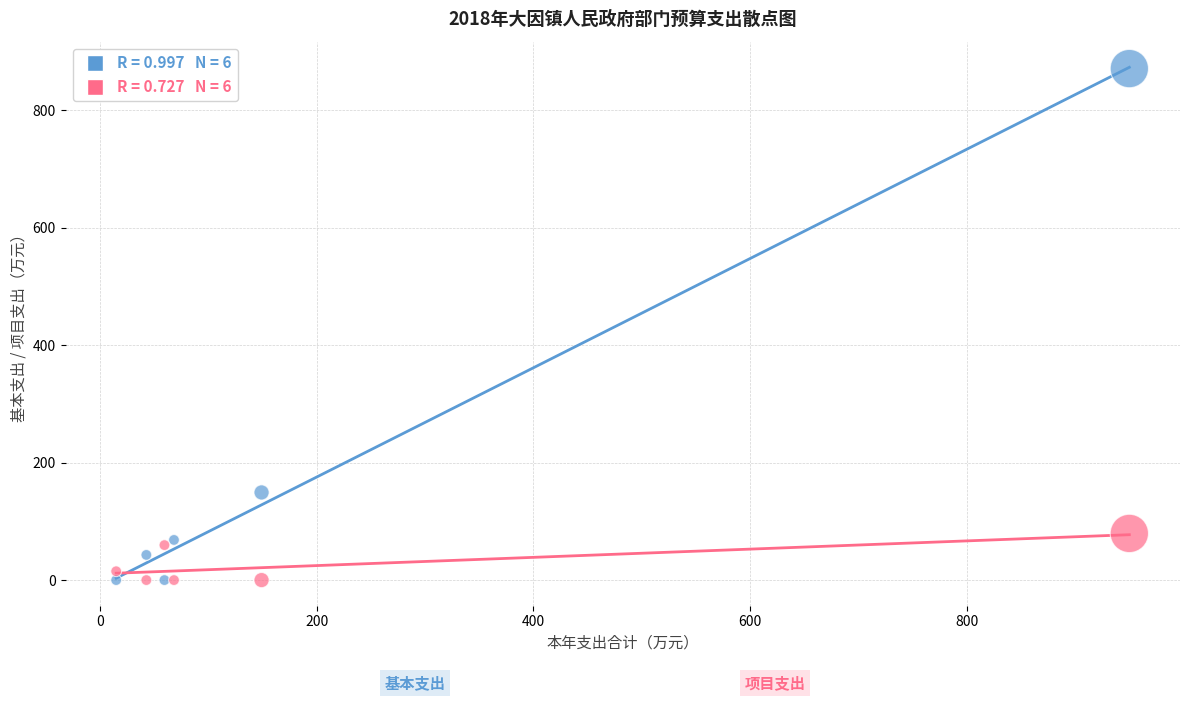

Across all series, what Y value is closest to 435?

149.2